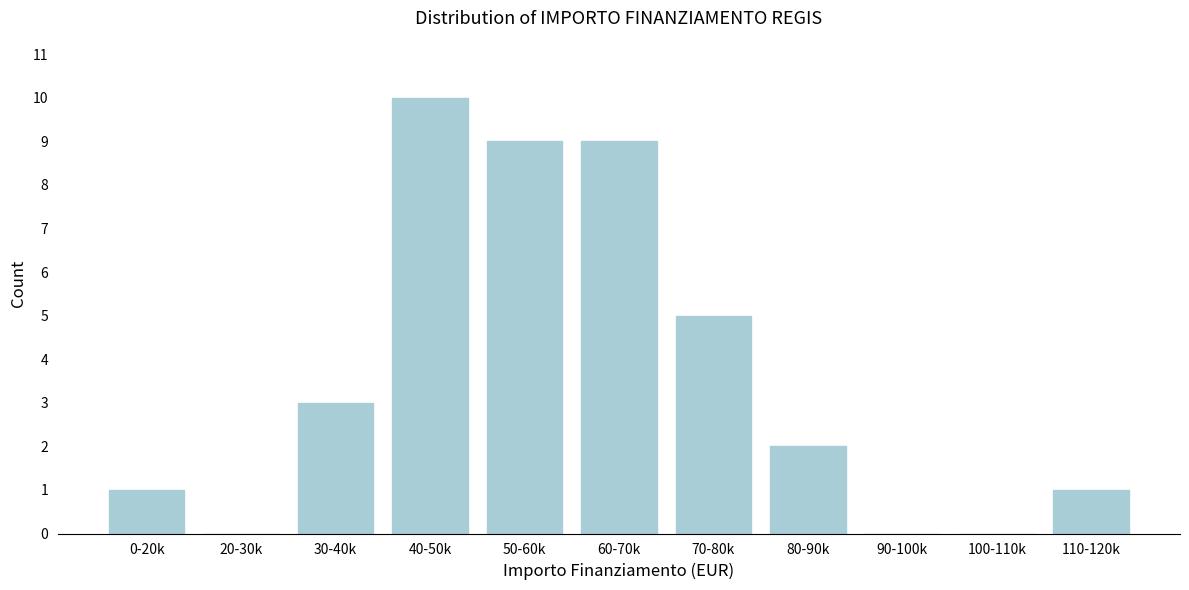

Reading left to right, what are all the values shown in this chart?

0-20k=1	20-30k=0	30-40k=3	40-50k=10	50-60k=9	60-70k=9	70-80k=5	80-90k=2	90-100k=0	100-110k=0	110-120k=1